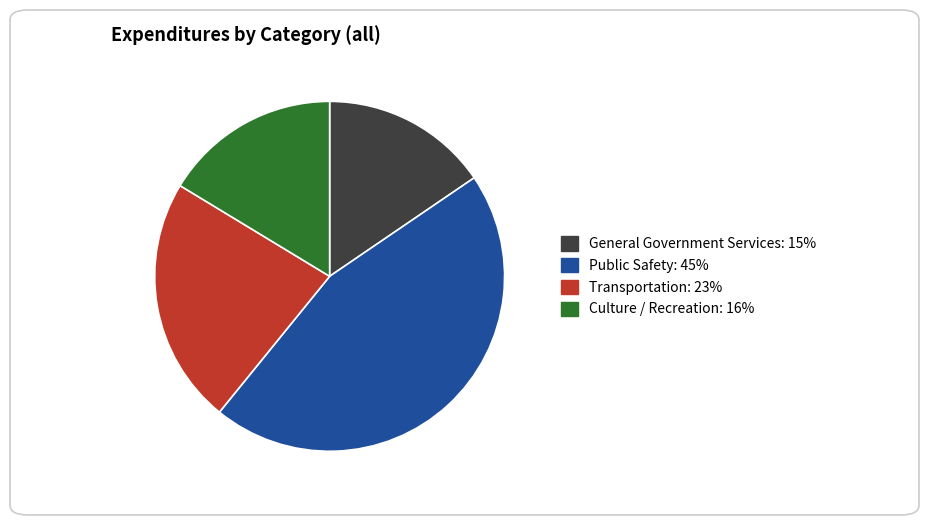

The General Government Services slice represents 15% of the pie. True or false?

True